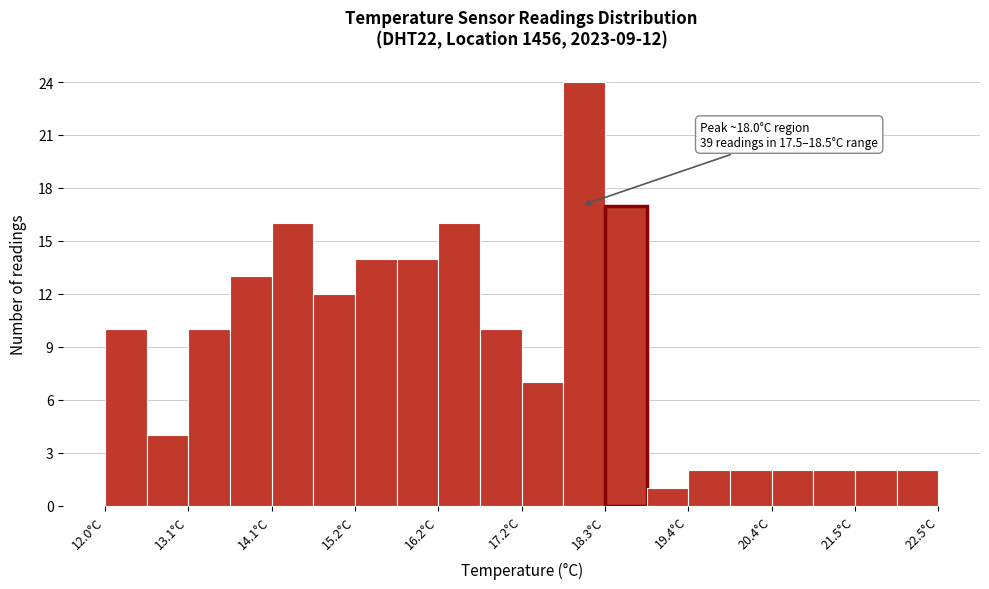

Around what value on the x-axis is the tallest bar? Give the approximate position of its centre, as read against the axis.

18.0